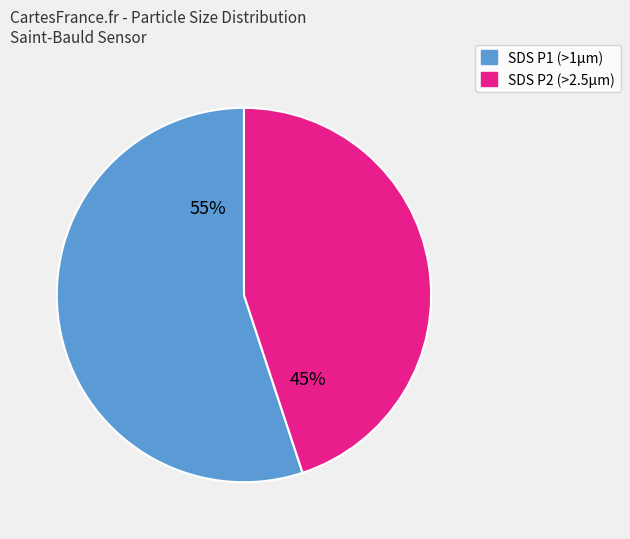

Does any single category account for the majority?

Yes